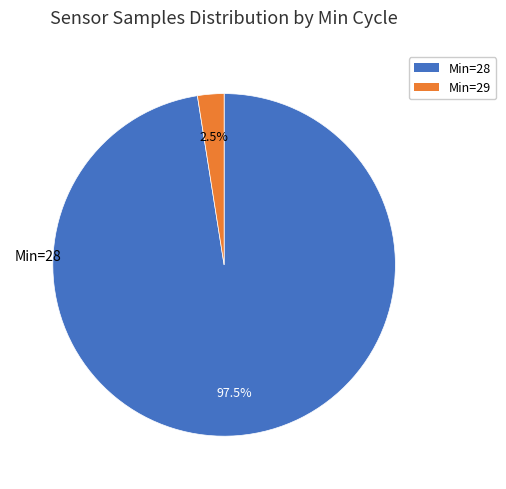

How many segments does this pie chart have?

2